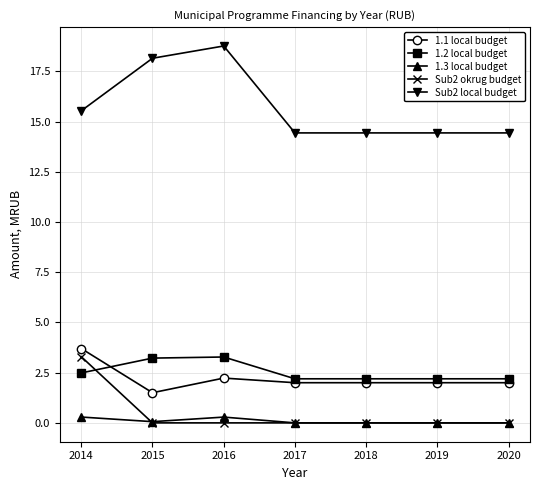

How many series are shown in this chart?

5